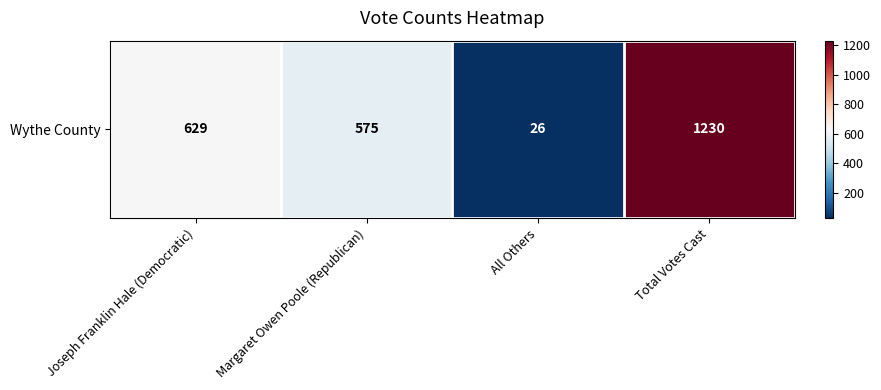

Where is the data nearest to the value 628?

Joseph Franklin Hale (Democratic)